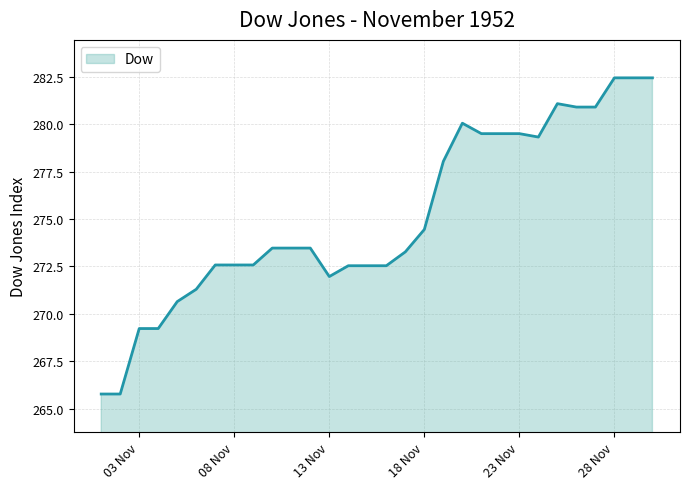

What is the minimum value shown in the chart?

265.8